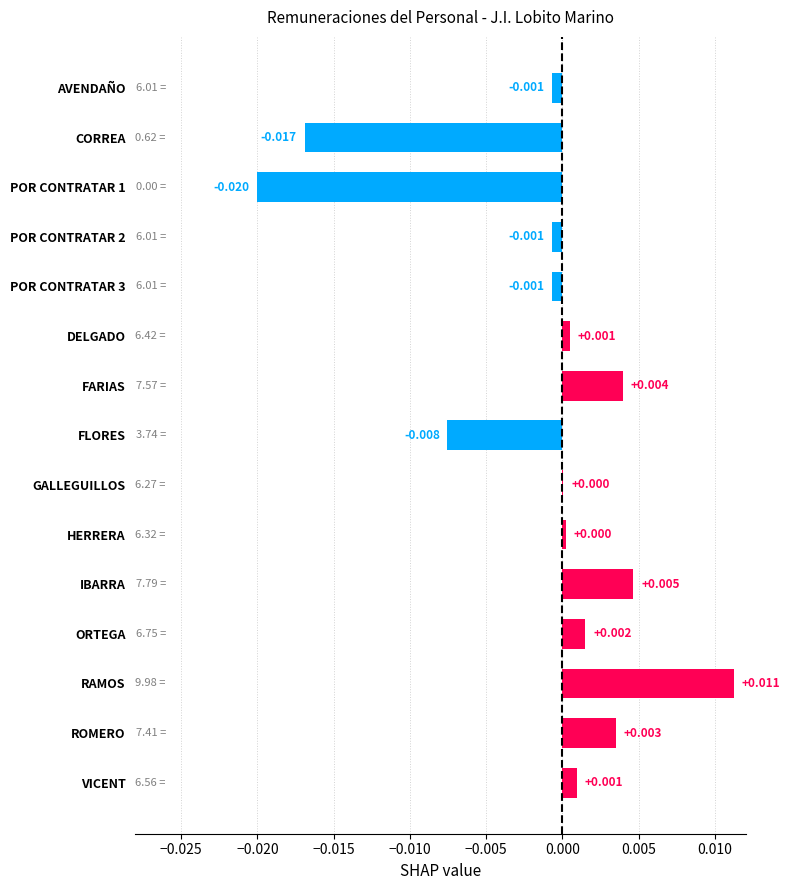

At which category does the chart reach its peak across all series?

RAMOS